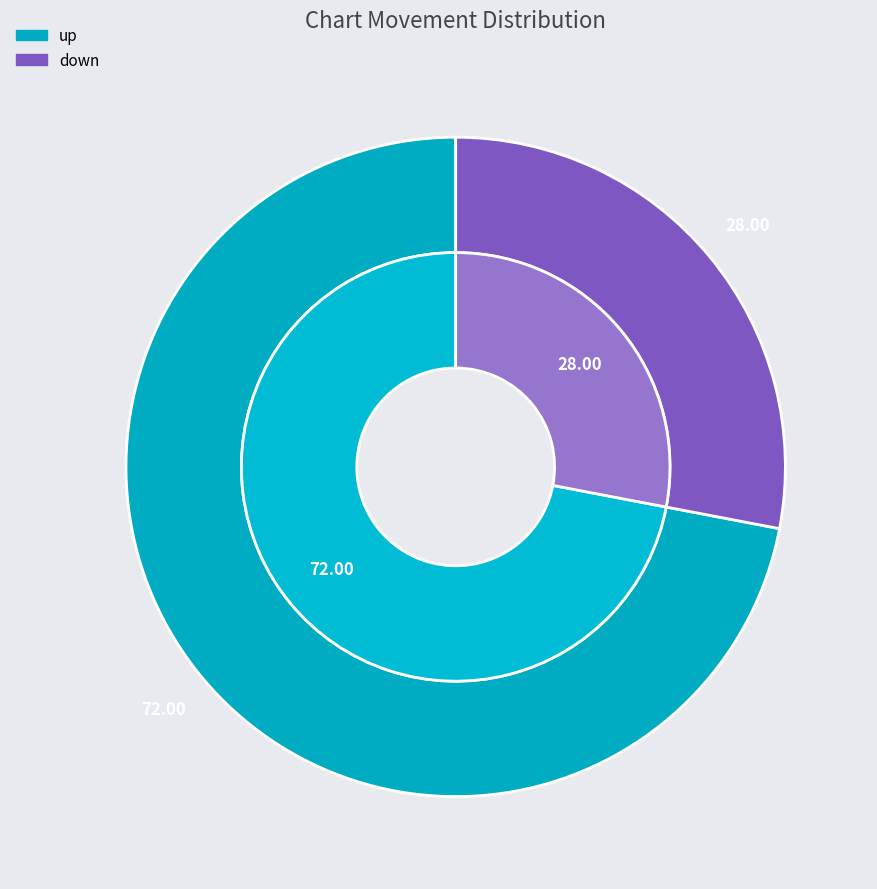

Count the number of slices in the pie.

2